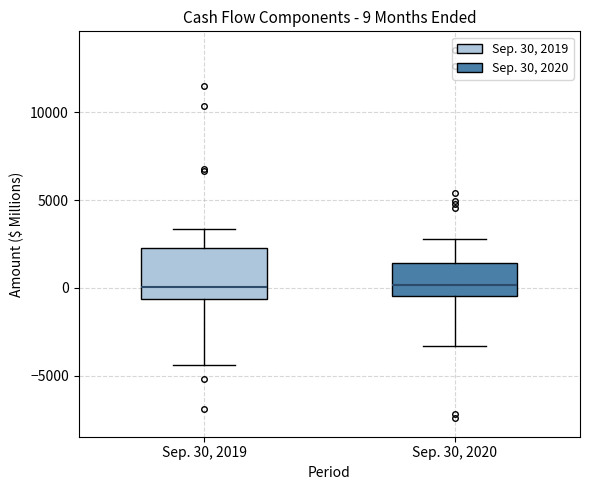

Comparing the boxes themselves (not the whiskers), which one is the tallest?

Sep. 30, 2019